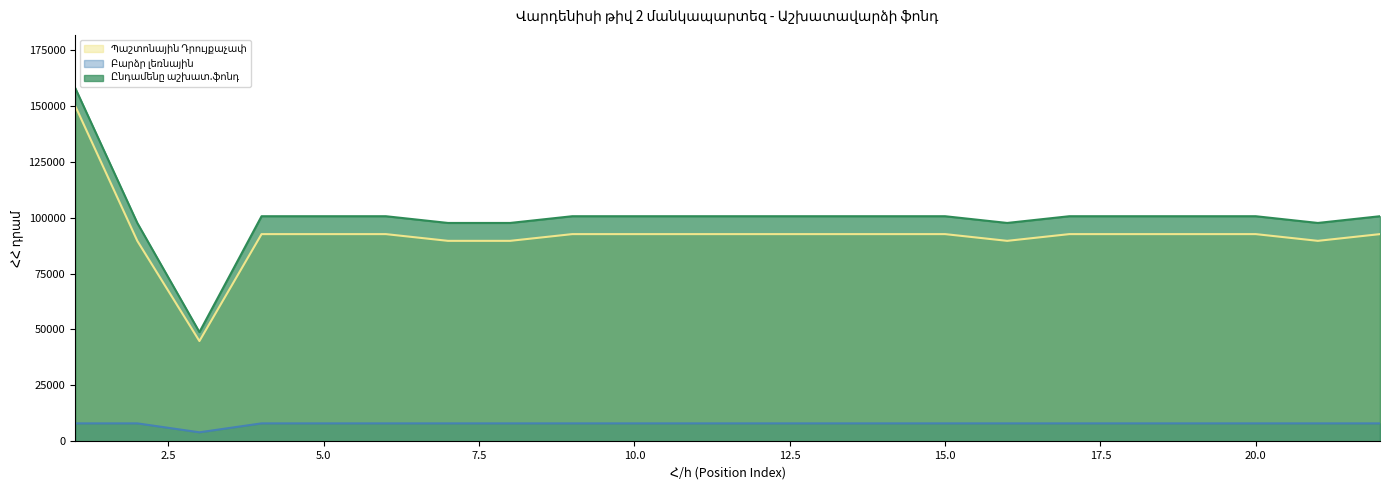

What is the total value across all series at 2?

195222